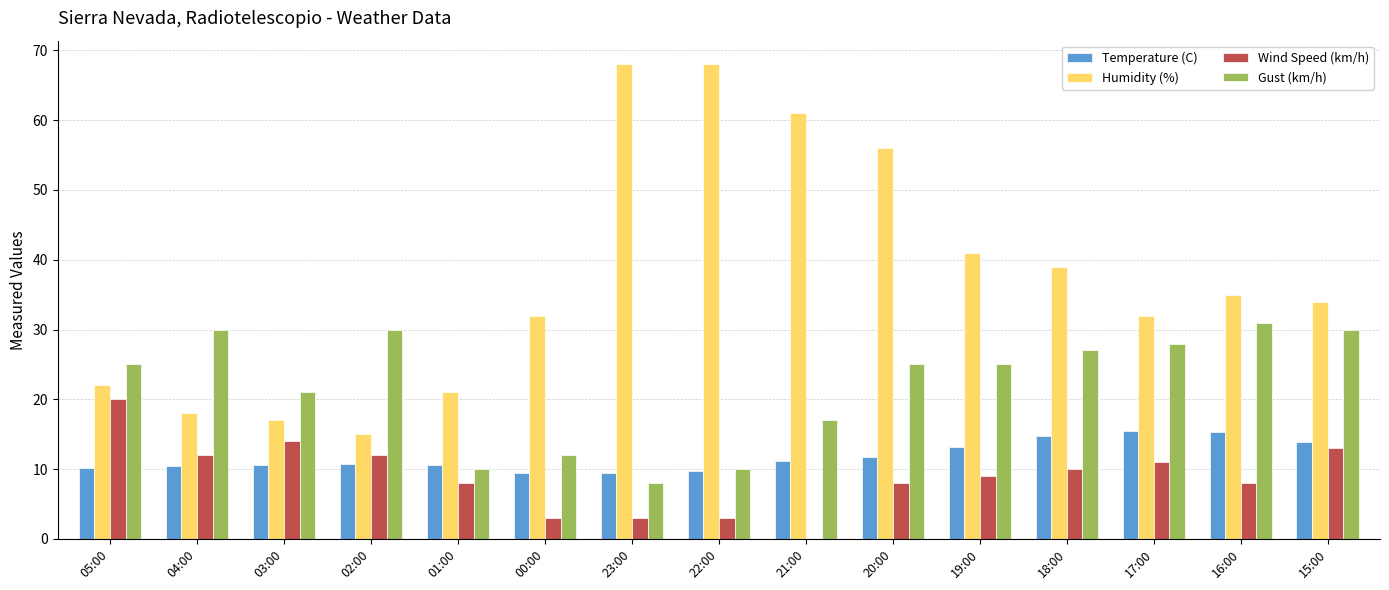

Between 03:00 and 20:00, which series saw the biggest shift?

Humidity (%)